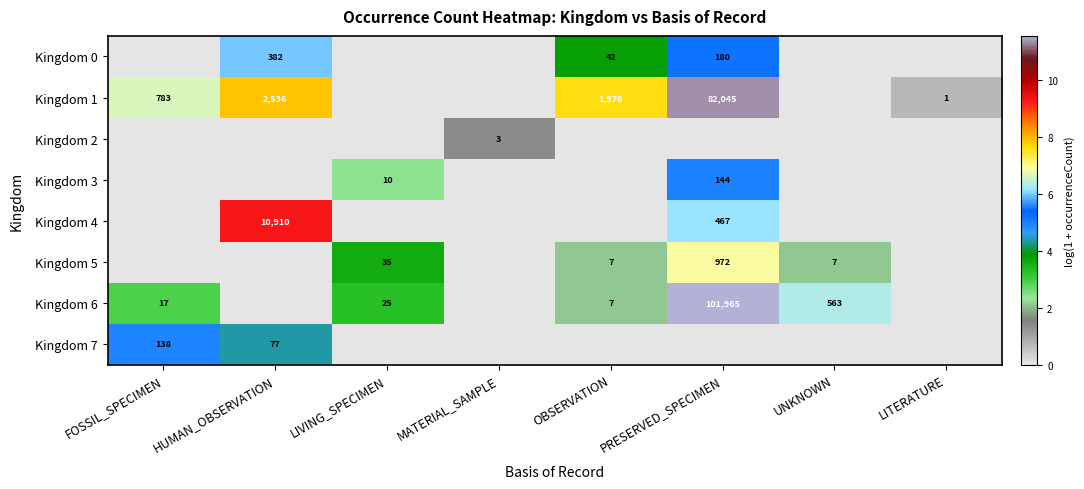

What is the greatest value displayed?

11.5